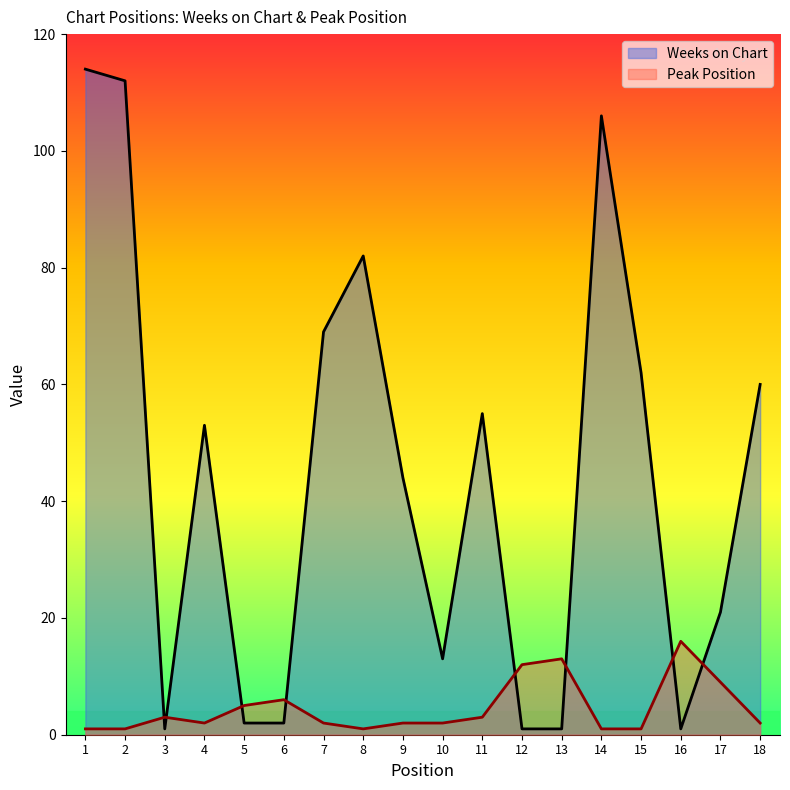

Does the chart display data point markers on the line(s)?

No